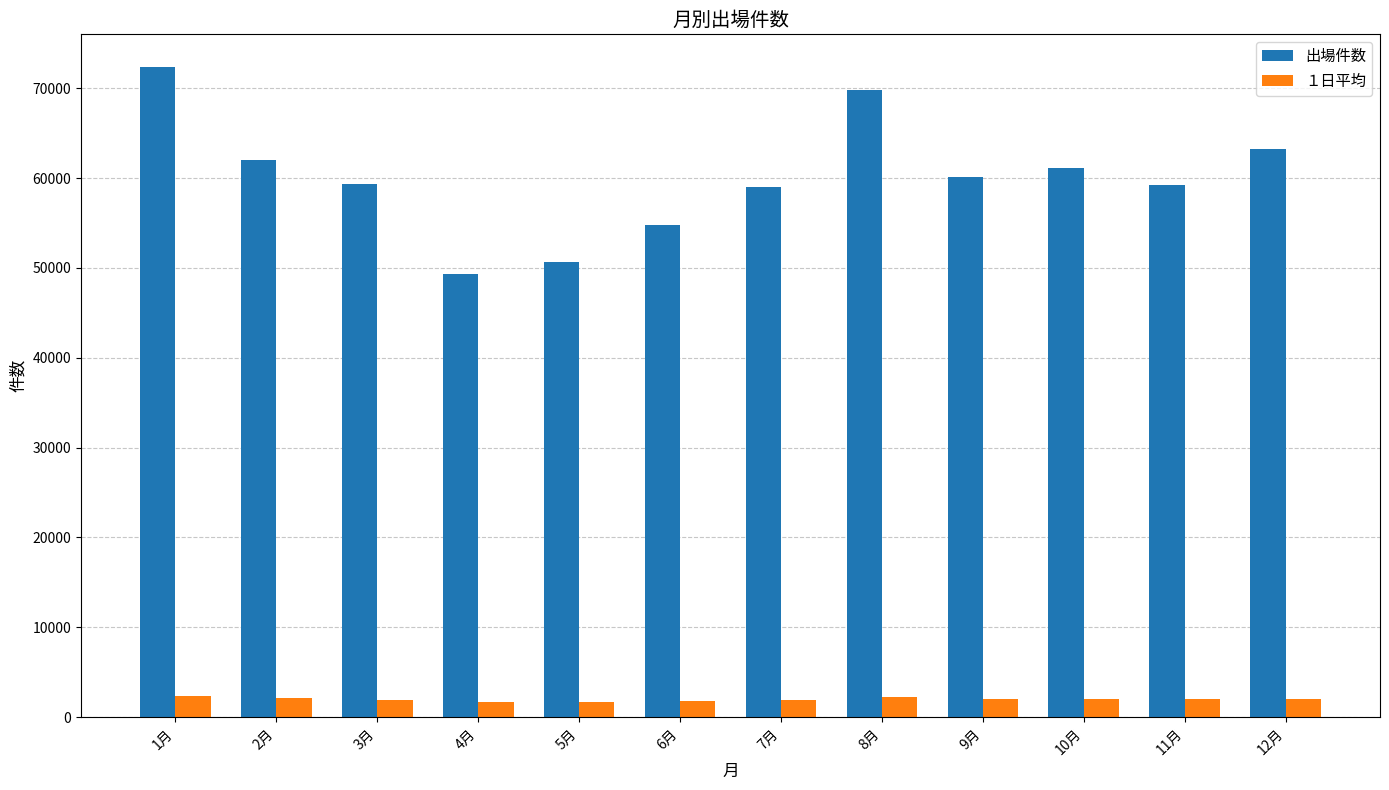

Between 1月 and 9月, which series saw the biggest shift?

出場件数